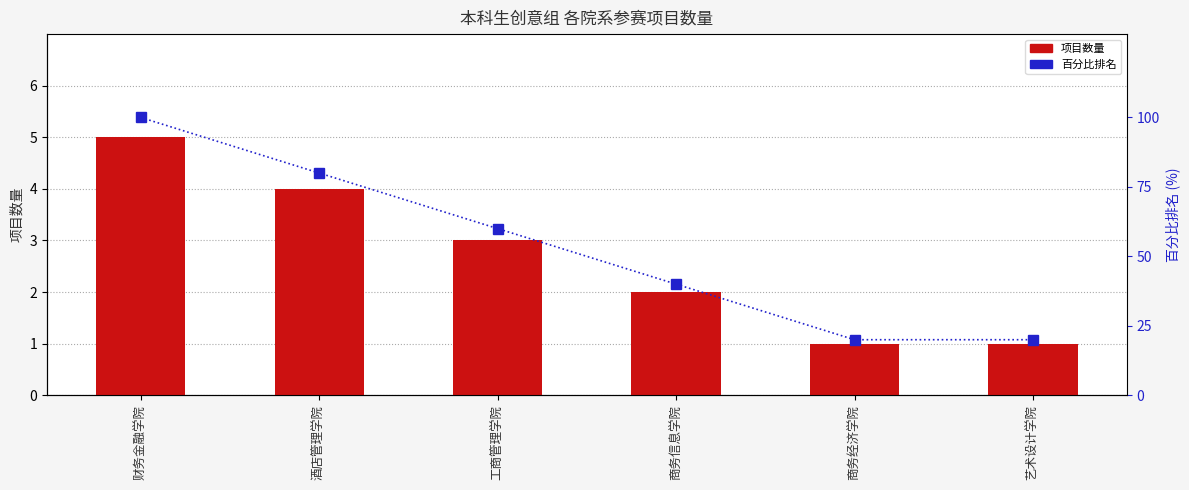

How many data points in 百分比排名 are less than 60?

3